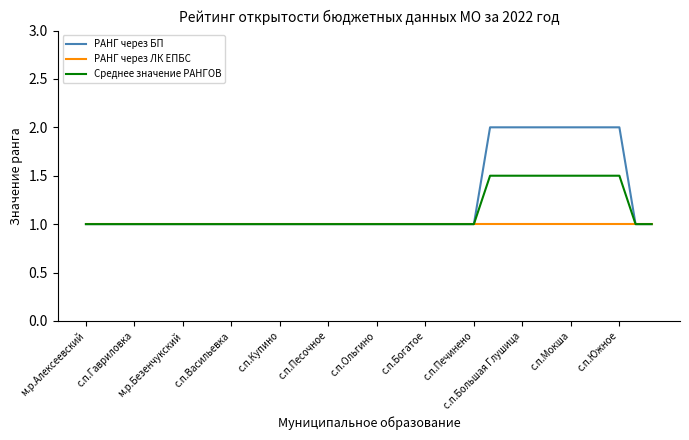

Which series has the largest total across all categories?

РАНГ через БП